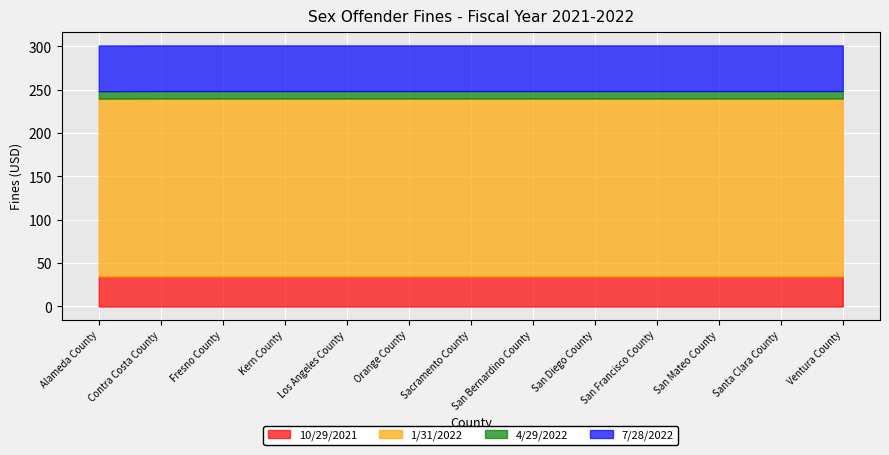

What is the spread (max minus min) of values at Alameda County?

196.6